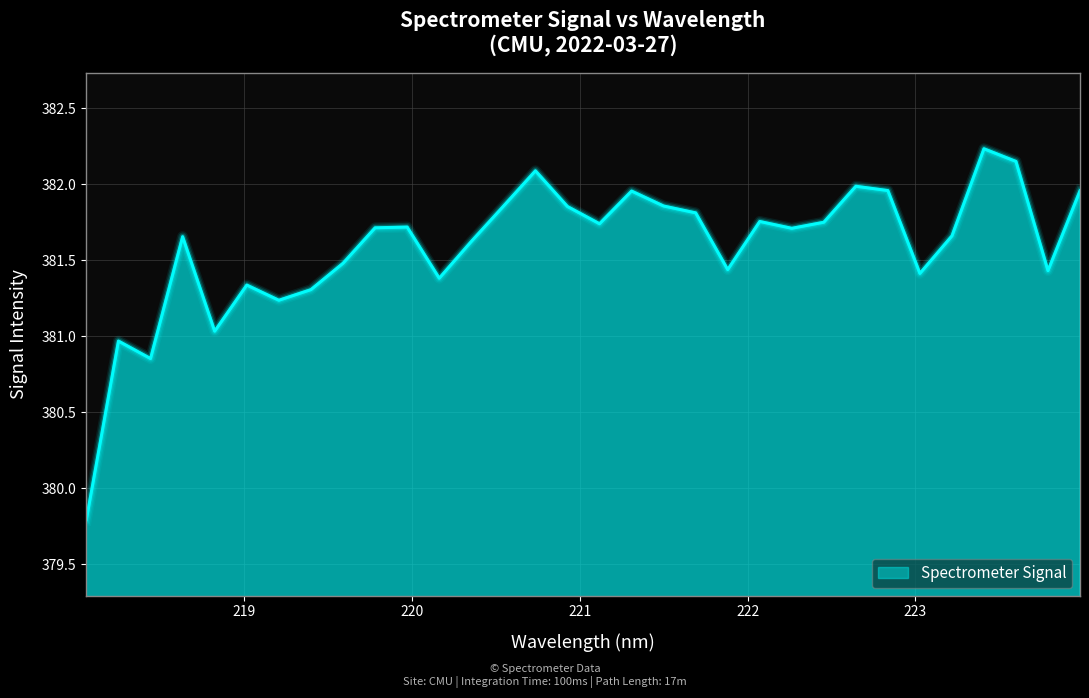

What is the maximum value shown in the chart?

382.2